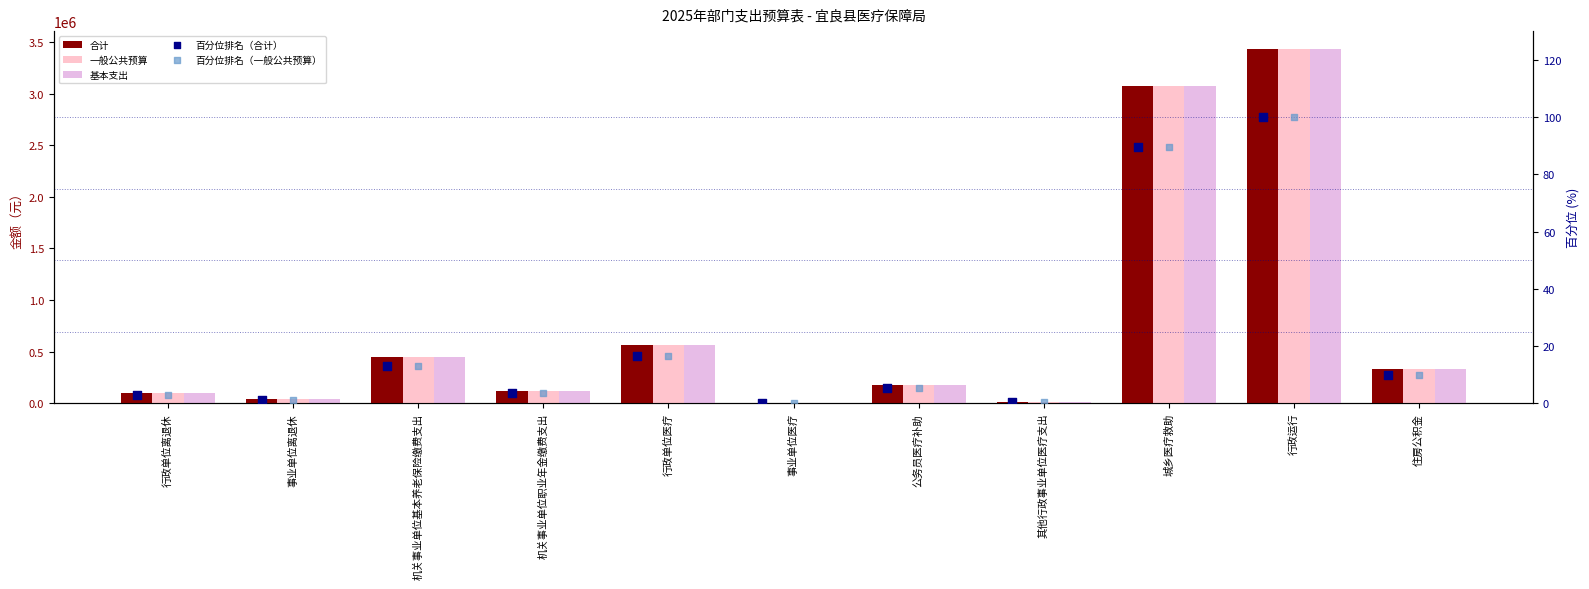

What are all the series names shown in the legend?

合计, 一般公共预算, 基本支出, 百分位排名（合计）, 百分位排名（一般公共预算）